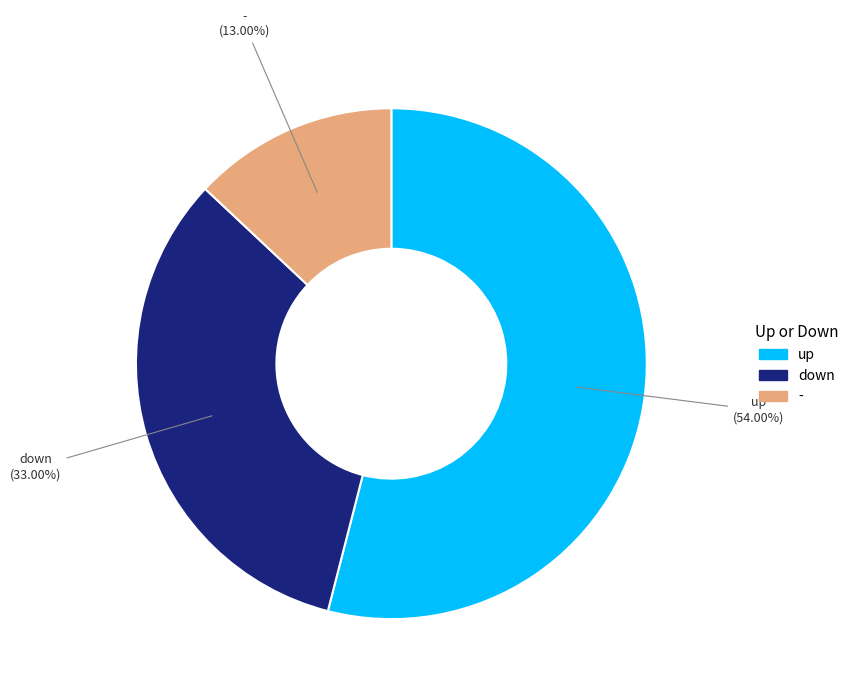

What is the smallest slice in the pie chart?

-